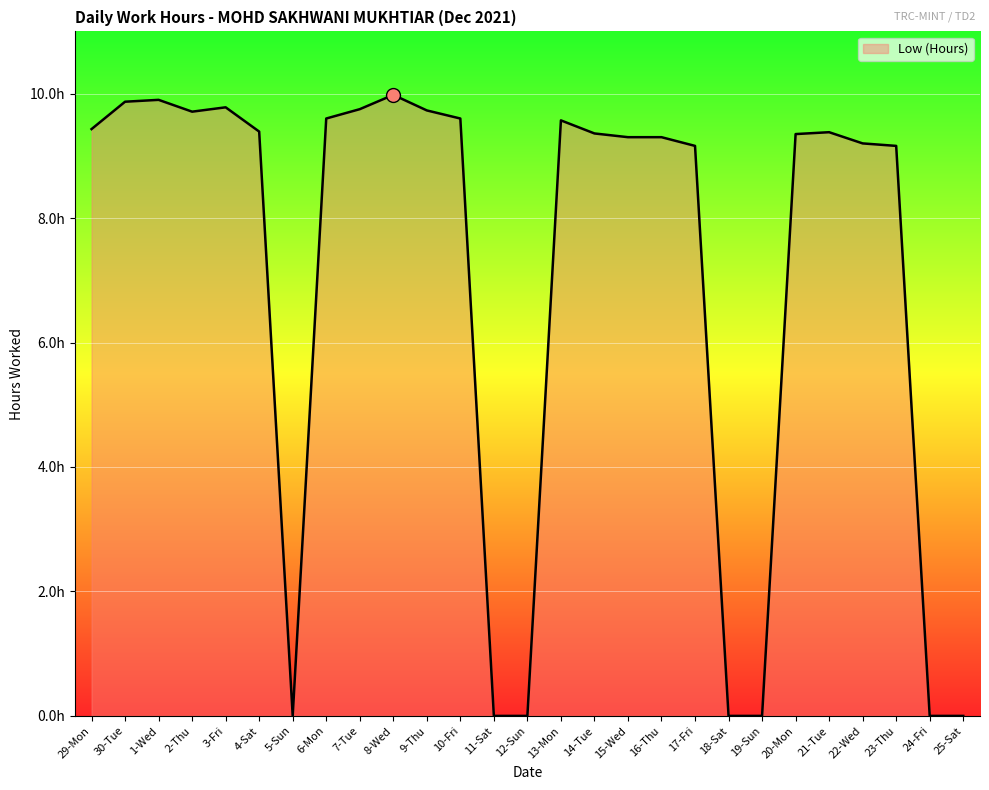

At which label does the data first exceed 9?

29-Mon